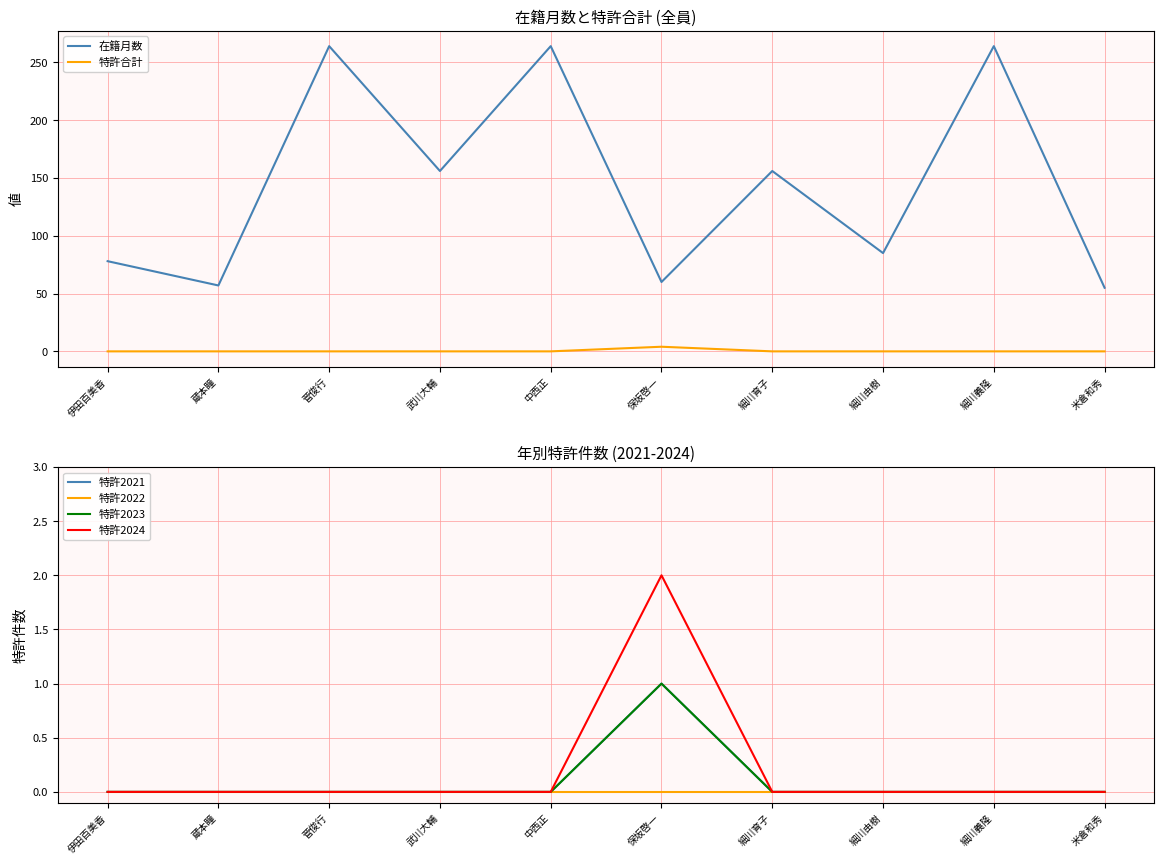

What is the sum of all 特許合計 values?

4